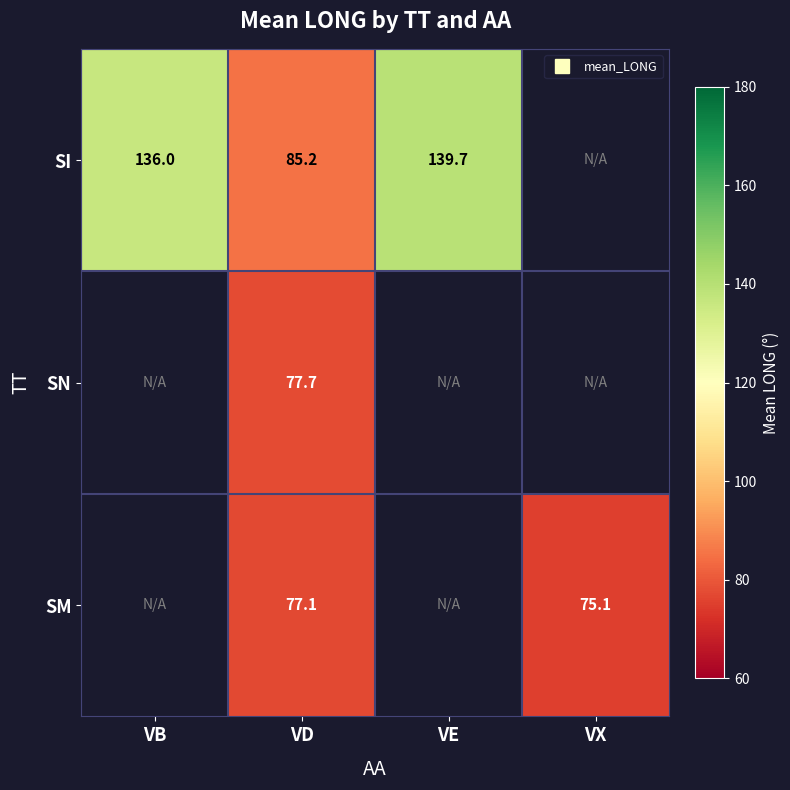

Is it true that SN equals 47.1 at VD?

False